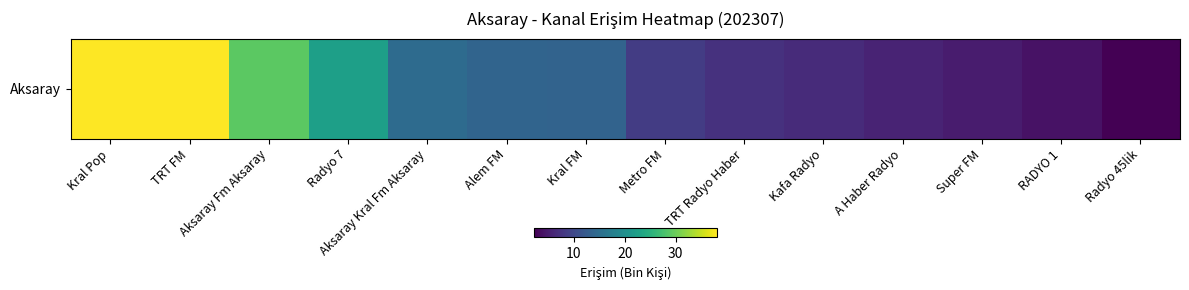

List the labels in order of value, largest first.

Kral Pop, TRT FM, Aksaray Fm Aksaray, Radyo 7, Aksaray Kral Fm Aksaray, Alem FM, Kral FM, Metro FM, TRT Radyo Haber, Kafa Radyo, A Haber Radyo, Super FM, RADYO 1, Radyo 45lik